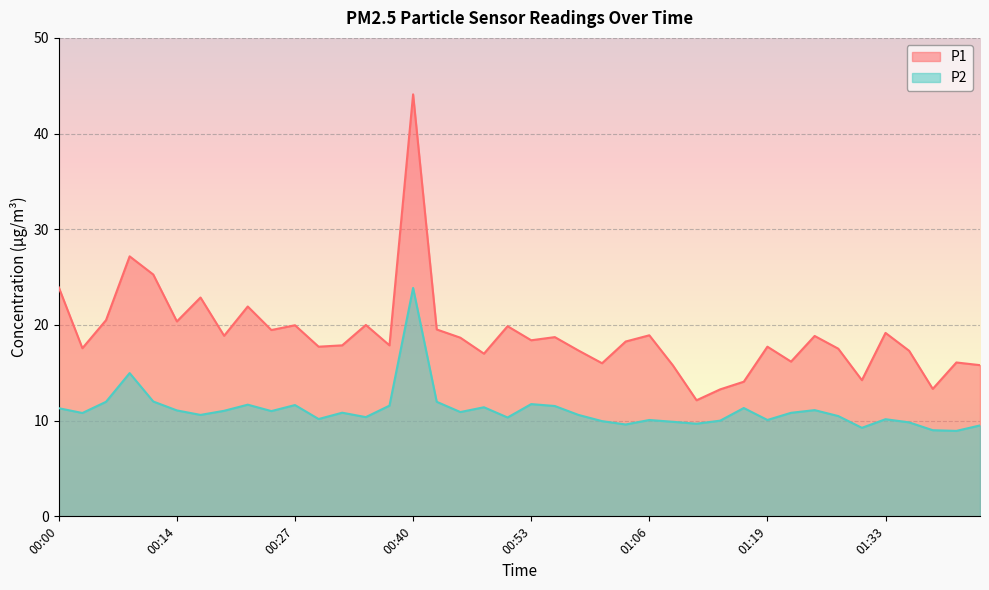

List the series in order of their overall mean, highest first.

P1, P2